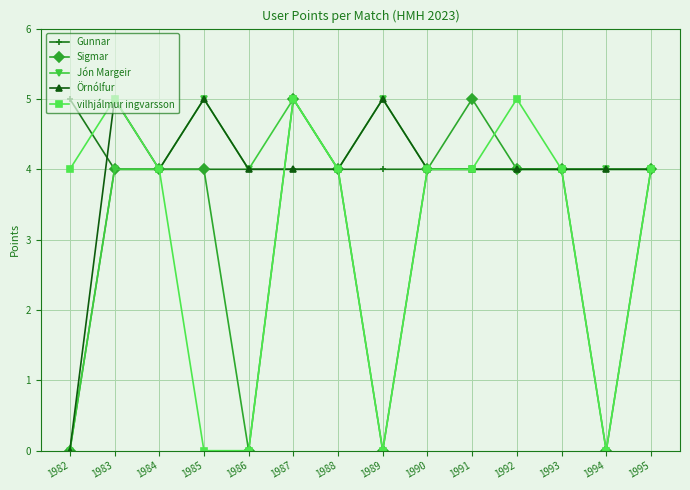

True or false: Sigmar has more than 1 interior local peaks.

True